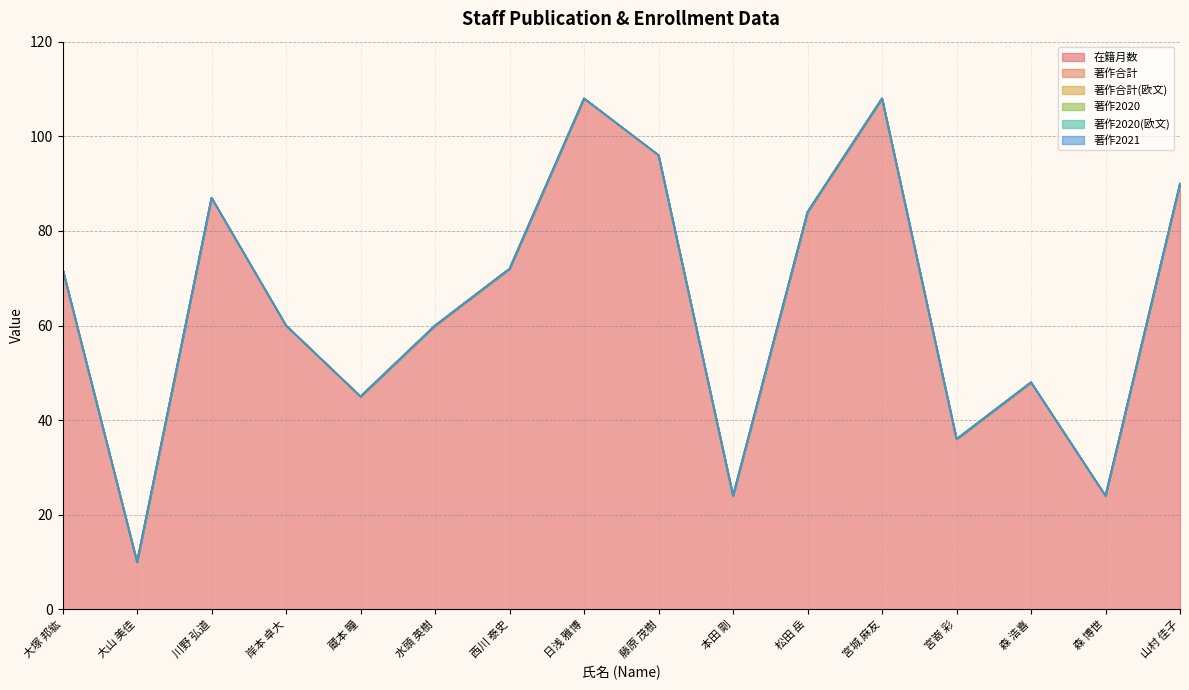

Is the value of 著作2020(欧文) at 森 浩喜 greater than the value of 在籍月数 at 蔵本 瞳?

No